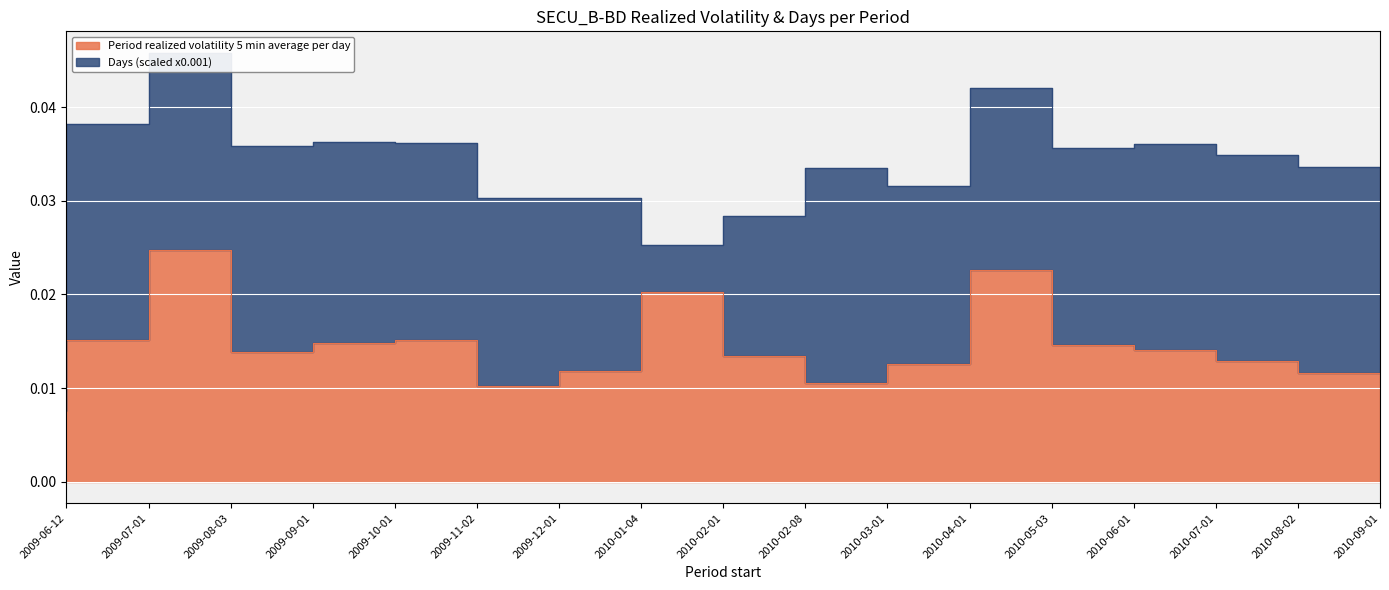

What is the label of the 17th point from the left?

2010-09-01